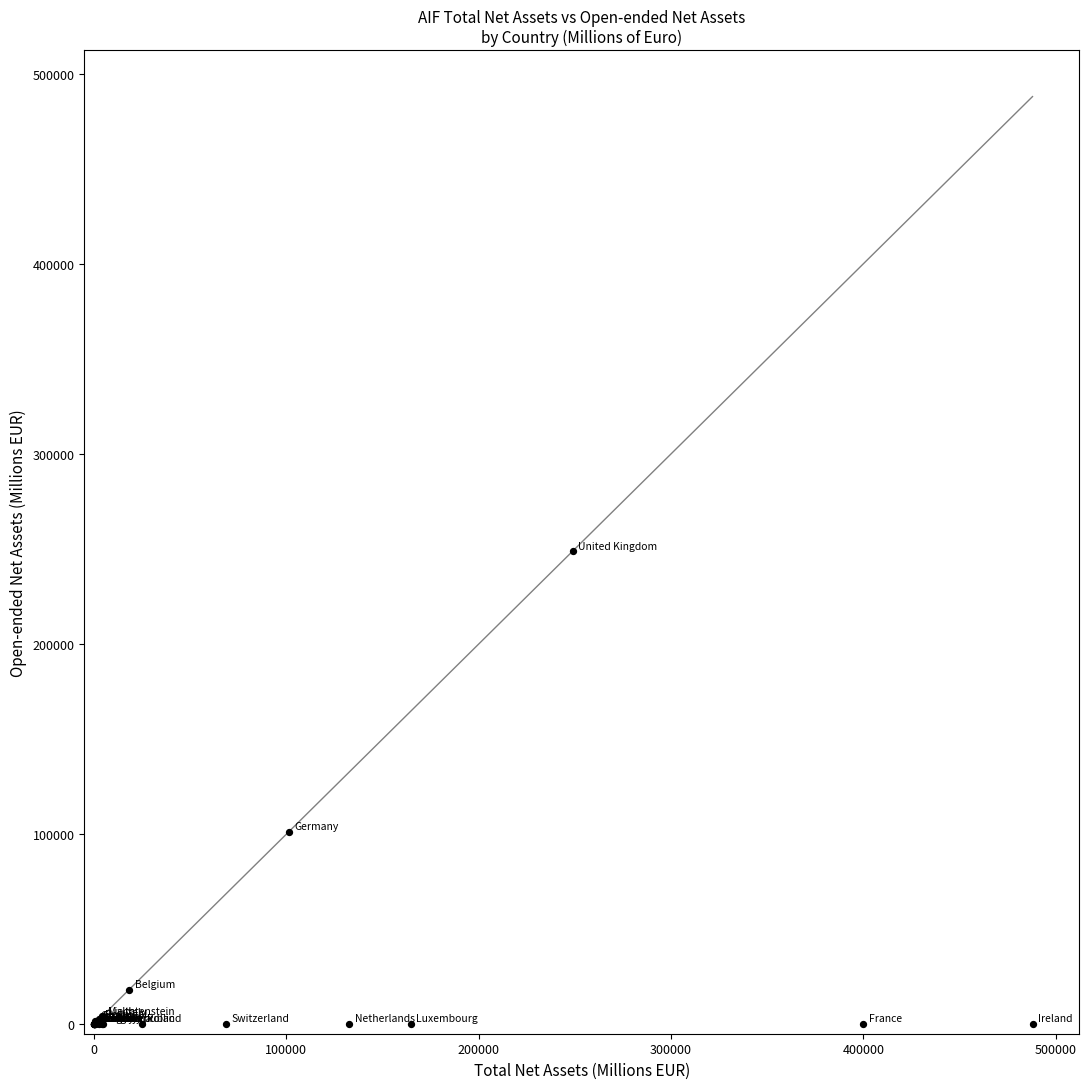

What Y value in the scatter plot is closest to 124390?

101227.0